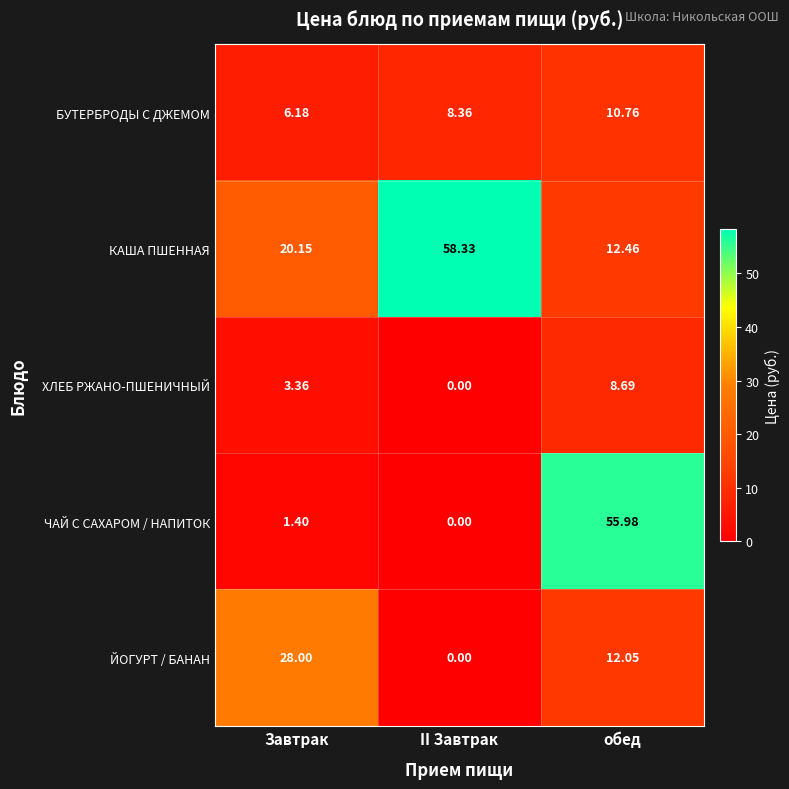

Is the value of КАША ПШЕННАЯ at II Завтрак greater than the value of БУТЕРБРОДЫ С ДЖЕМОМ at II Завтрак?

Yes